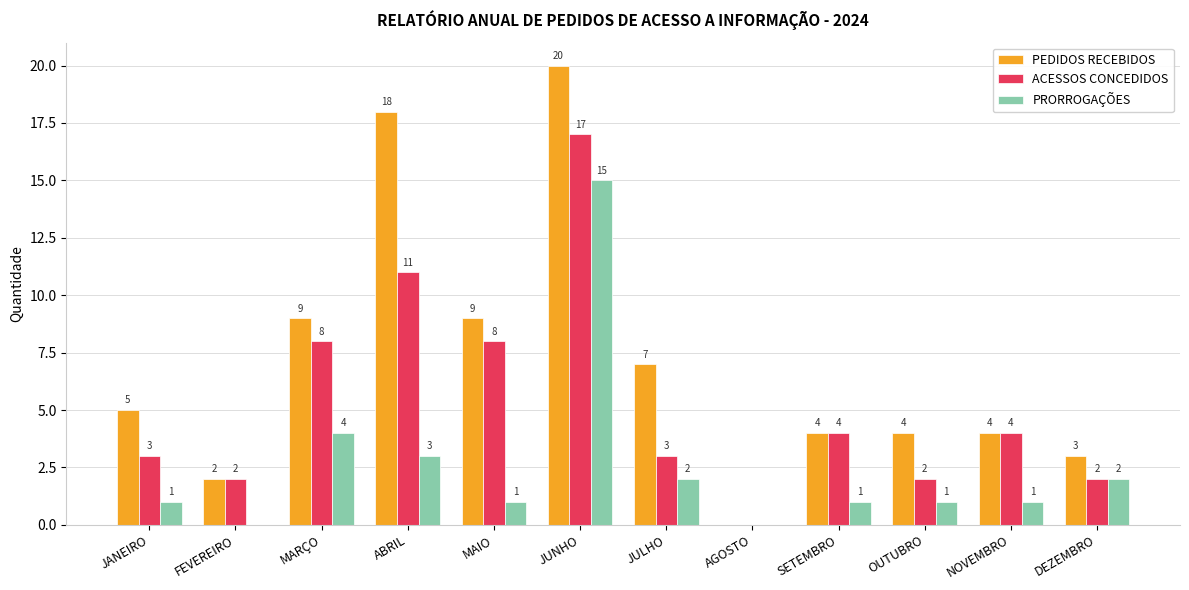

What is the highest value of the ACESSOS CONCEDIDOS series?

17